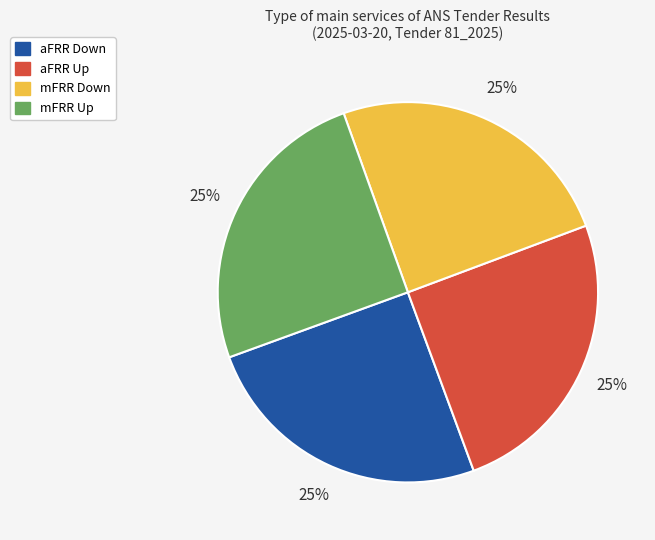

Count the number of slices in the pie.

4